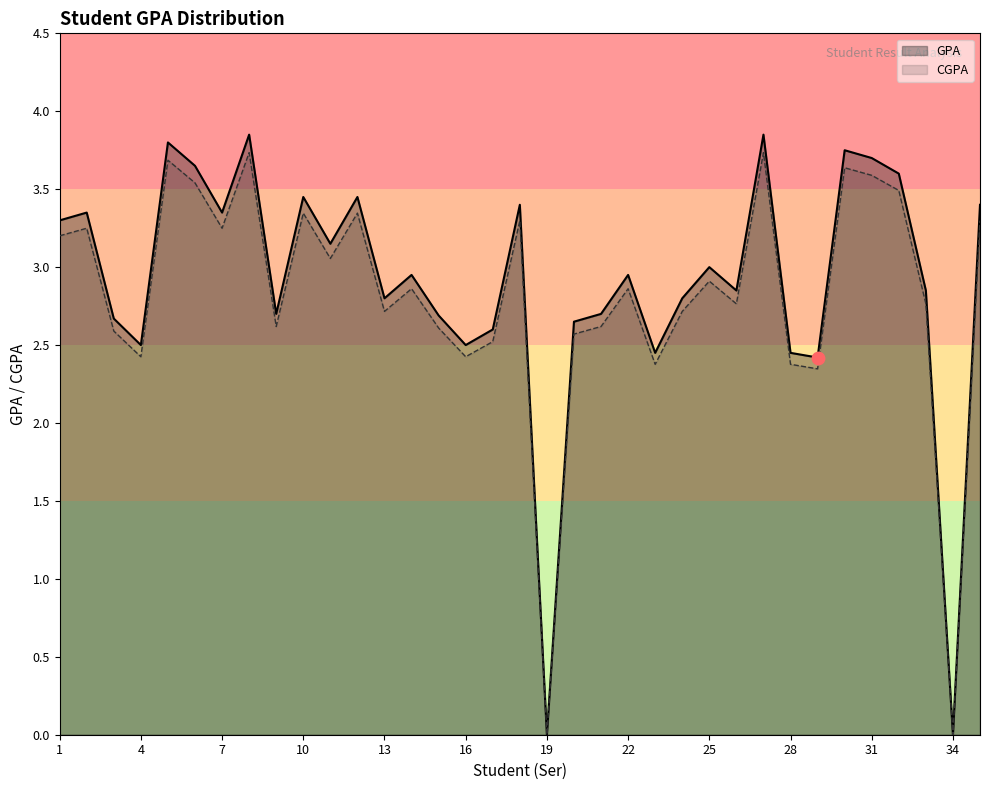

Which series contains the lowest Y value?

GPA